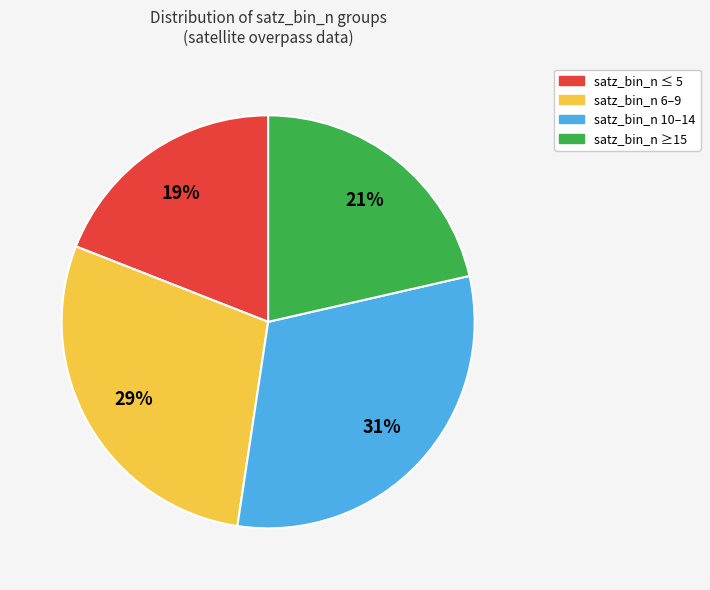

To the nearest percent, what is the difference between the largest and smallest slice percentages?

12%